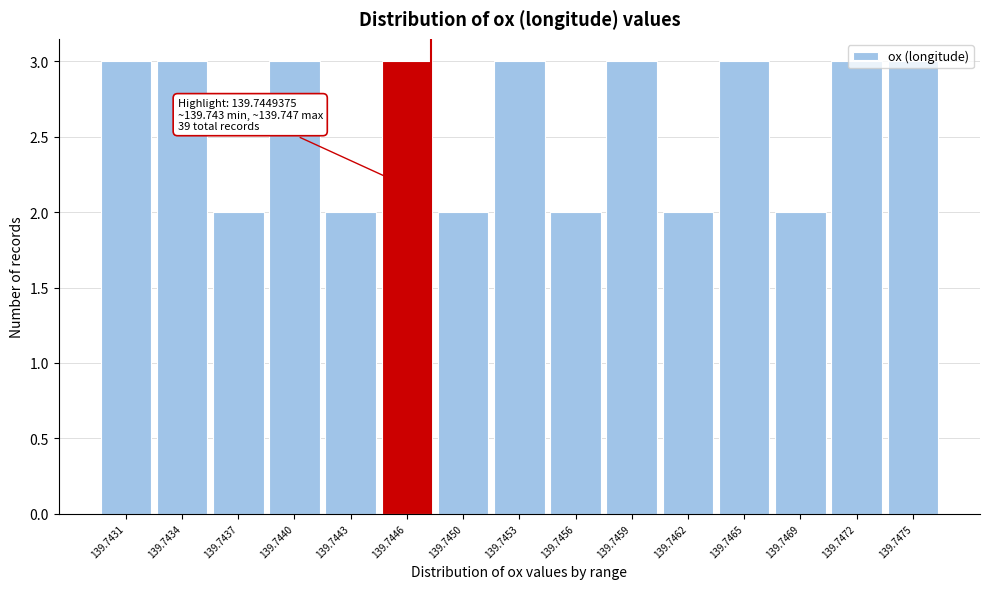

What is the sum of all values?

39